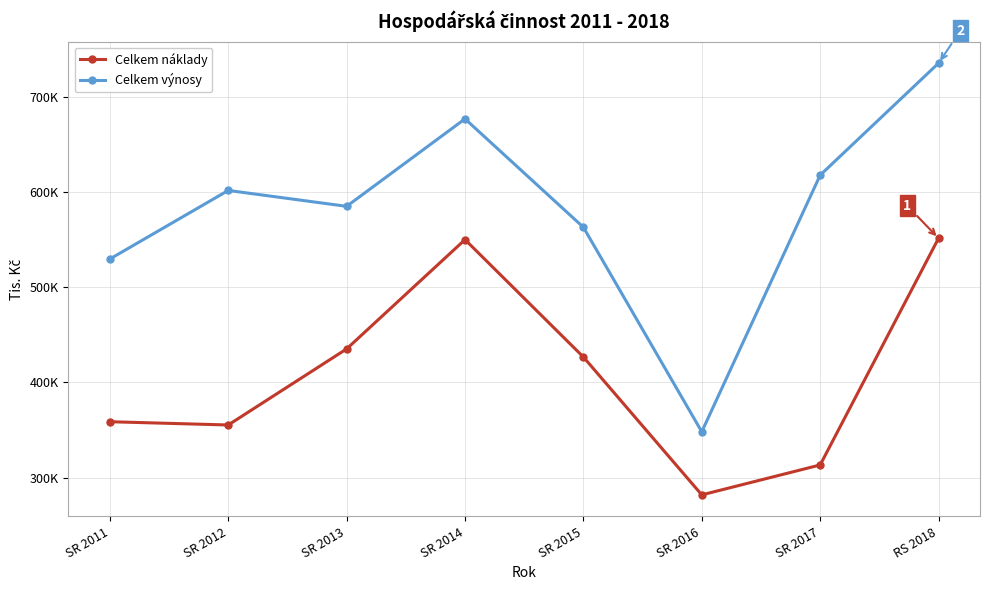

What are all the series names shown in the legend?

Celkem náklady, Celkem výnosy